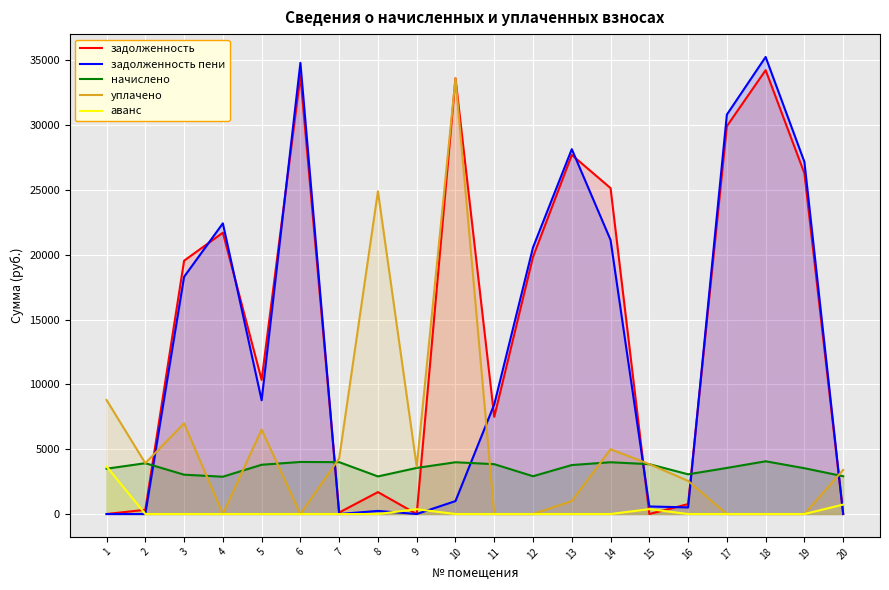

How many distinct data groups are displayed?

5